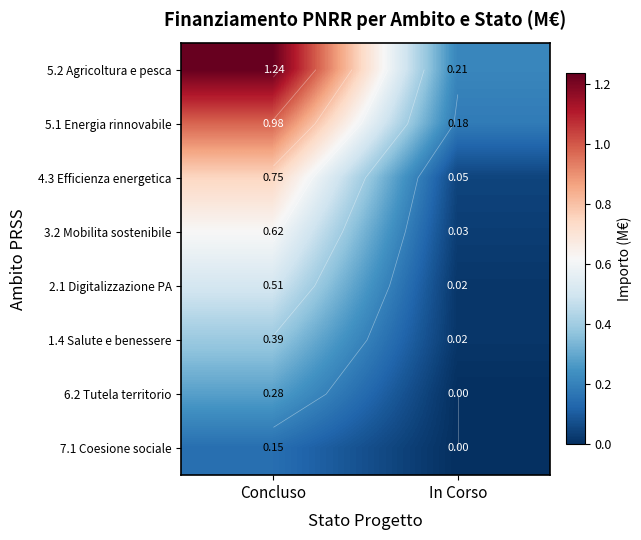

What is the difference between the 3.2 Mobilita sostenibile values at Concluso and In Corso?

0.6